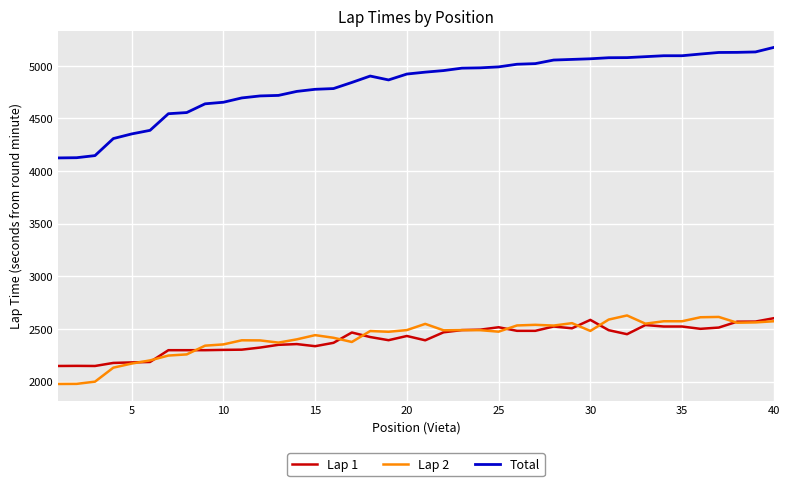

Which series has the largest total across all categories?

Total